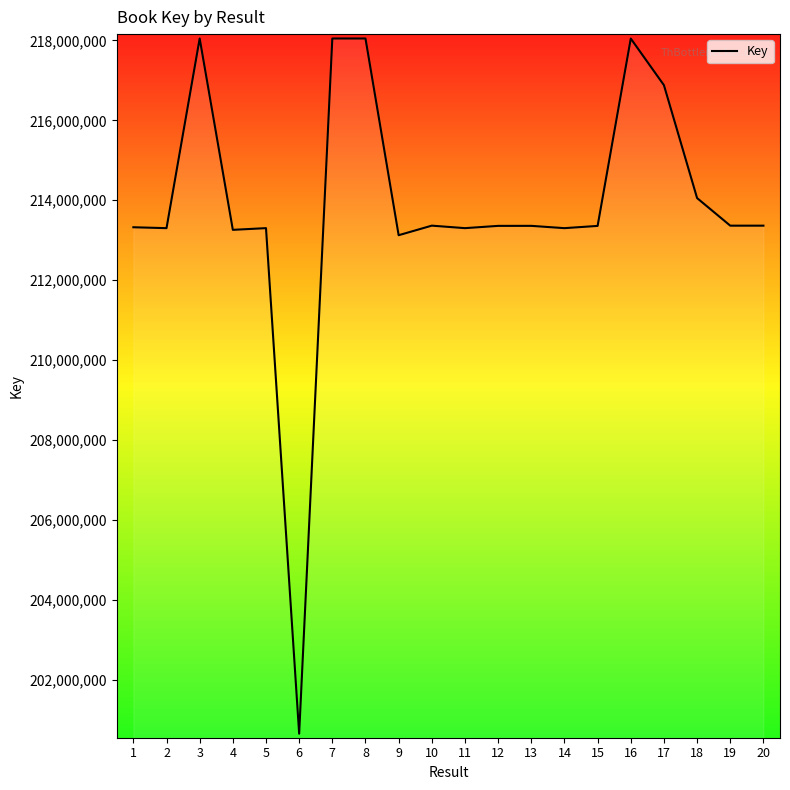

What is the difference between the maximum and minimum values?

17393062